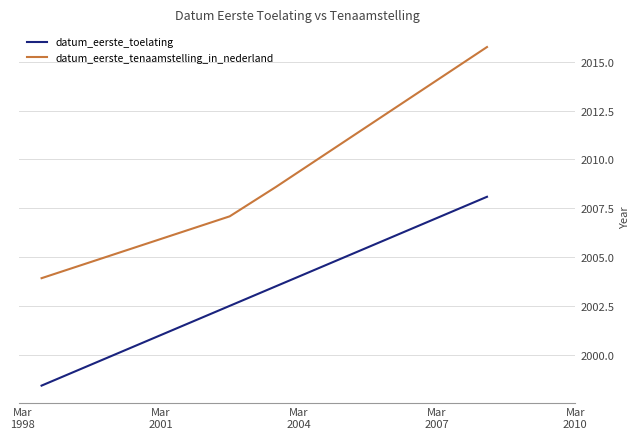

What is the average value of the datum_eerste_toelating series?

2003.1